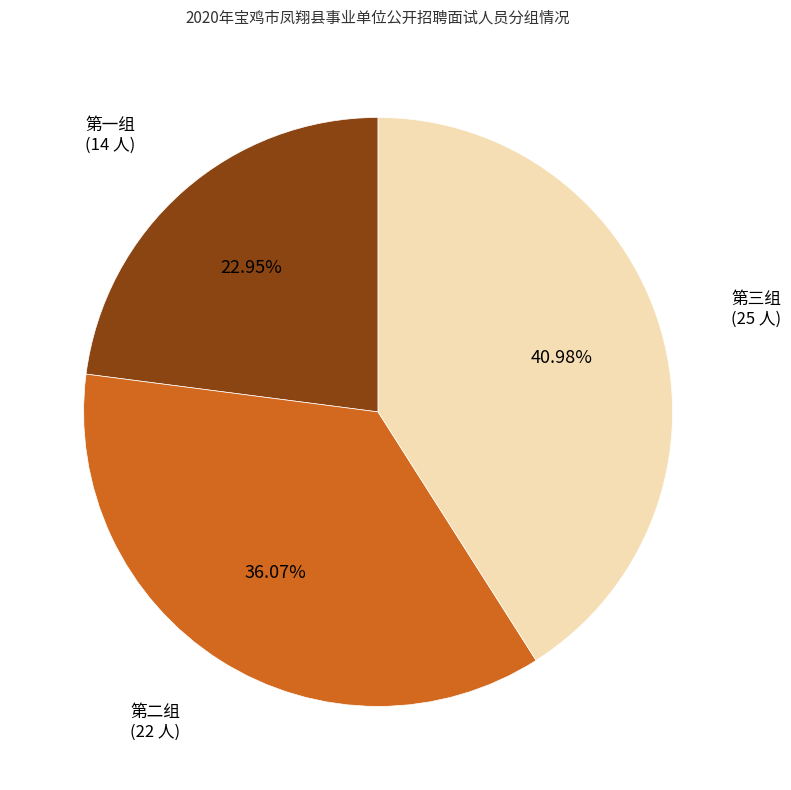

Is it true that 第三组 is 41% of the pie?

True